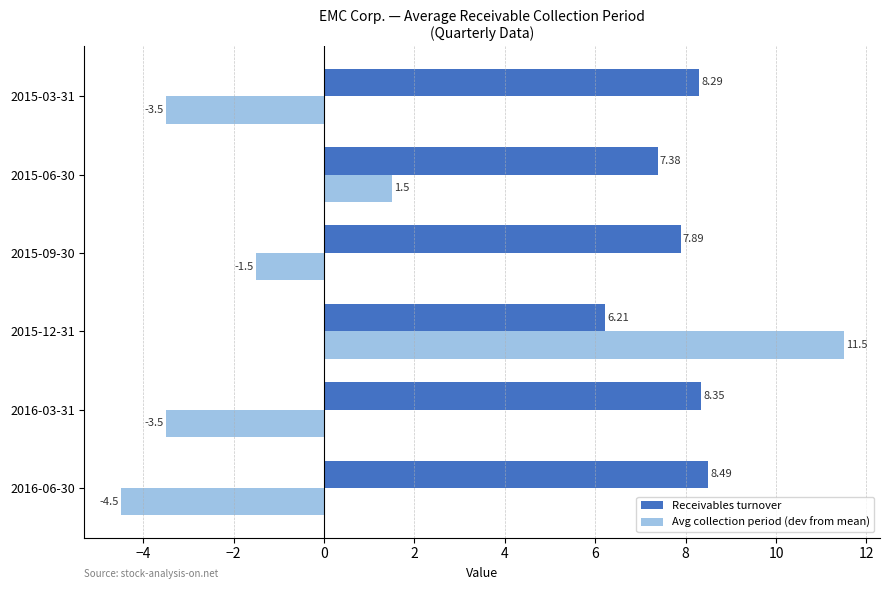

Which series has the largest range (max minus min)?

Avg collection period (dev from mean)